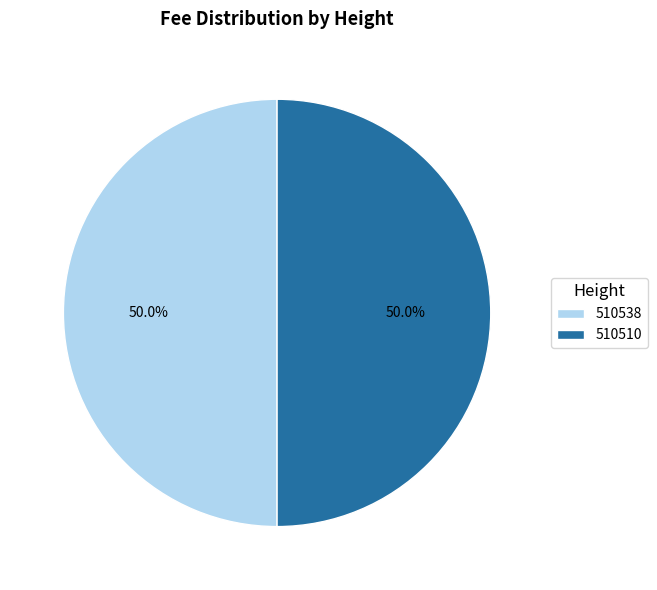

Combined, what portion of the pie is 510510 and 510538?

100.0%